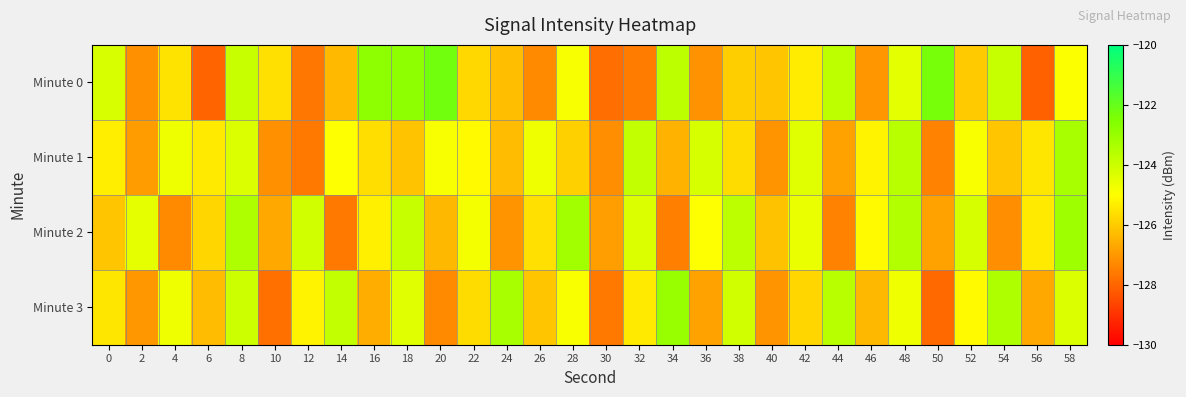

What is the difference between the highest and lowest values at 2?

2.7